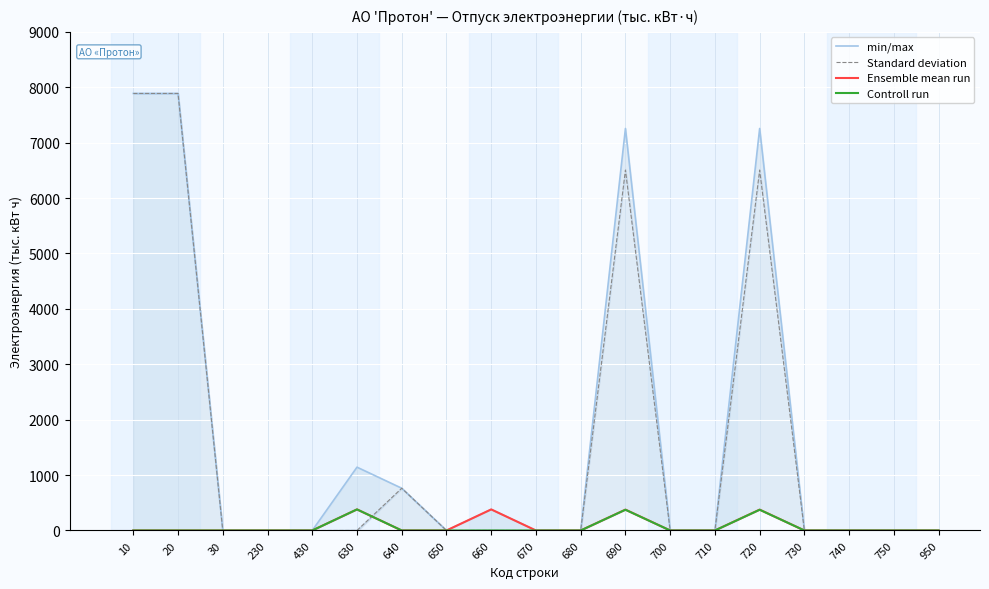

At how many categories does at least one series exceed 6380?

4